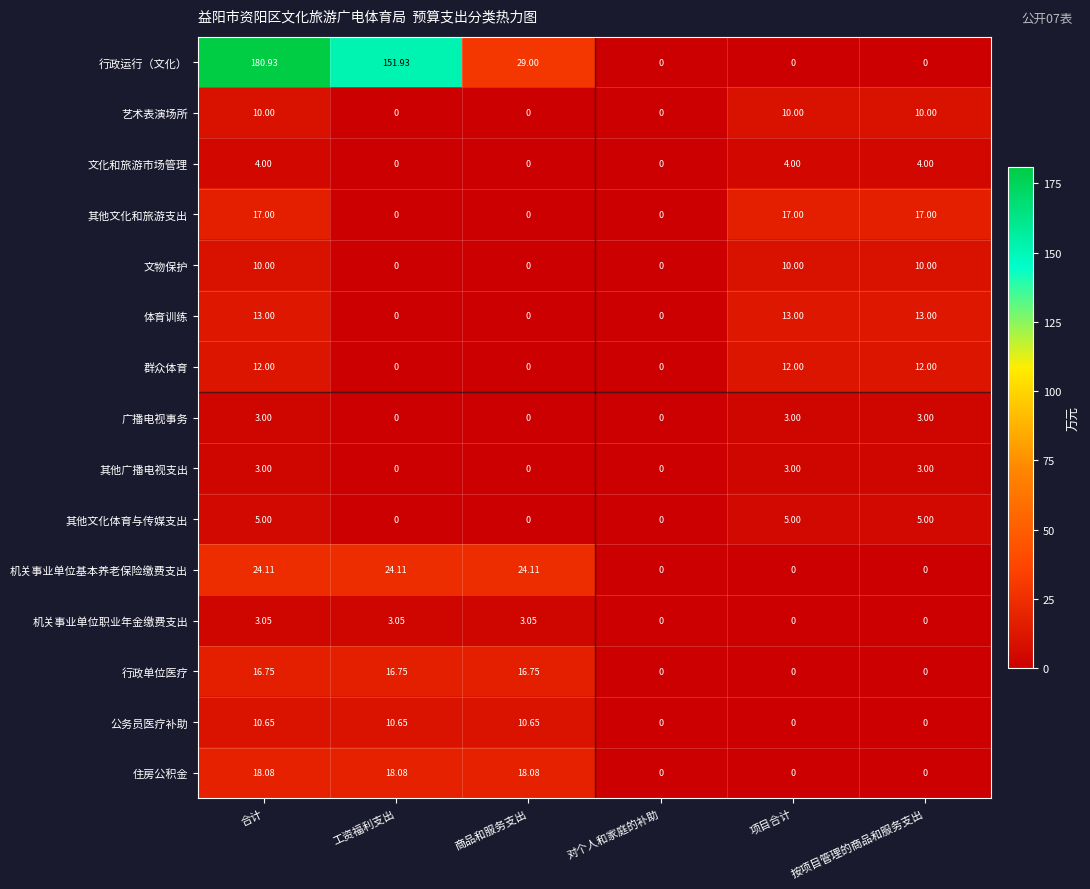

Which series has the widest spread of values?

行政运行（文化）